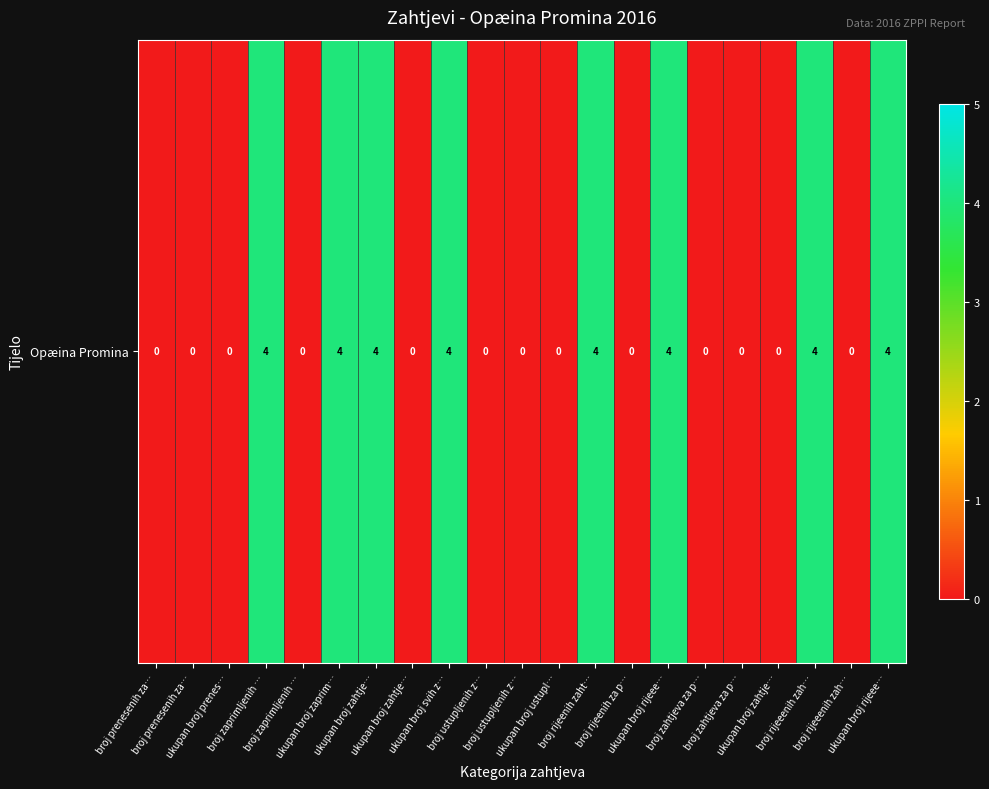

List the labels in order of value, largest first.

broj zaprimljenih …, ukupan broj zaprim…, ukupan broj zahtje…, ukupan broj svih z…, broj rijeenih zaht…, ukupan broj rijeee…, broj rijeeenih zah…, ukupan broj rijeee…, broj prenesenih za…, broj prenesenih za…, ukupan broj prenes…, broj zaprimljenih …, ukupan broj zahtje…, broj ustupljenih z…, broj ustupljenih z…, ukupan broj ustupl…, broj rijeenih za p…, broj zahtjeva za p…, broj zahtjeva za p…, ukupan broj zahtje…, broj rijeeenih zah…